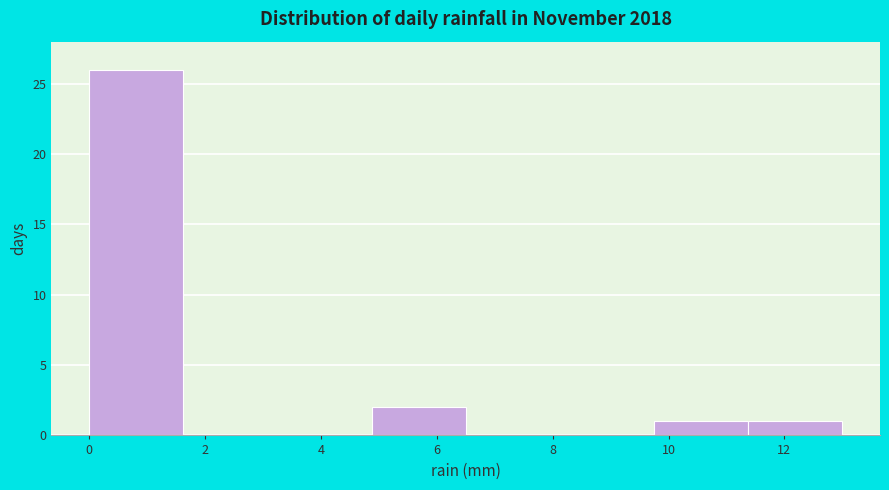

How tall is the bar that spans 4.8 to 6.6 on the x-axis? Neither the bar edges nor the heights are printed on the chart, so give them approximately, as read against the axes.

2